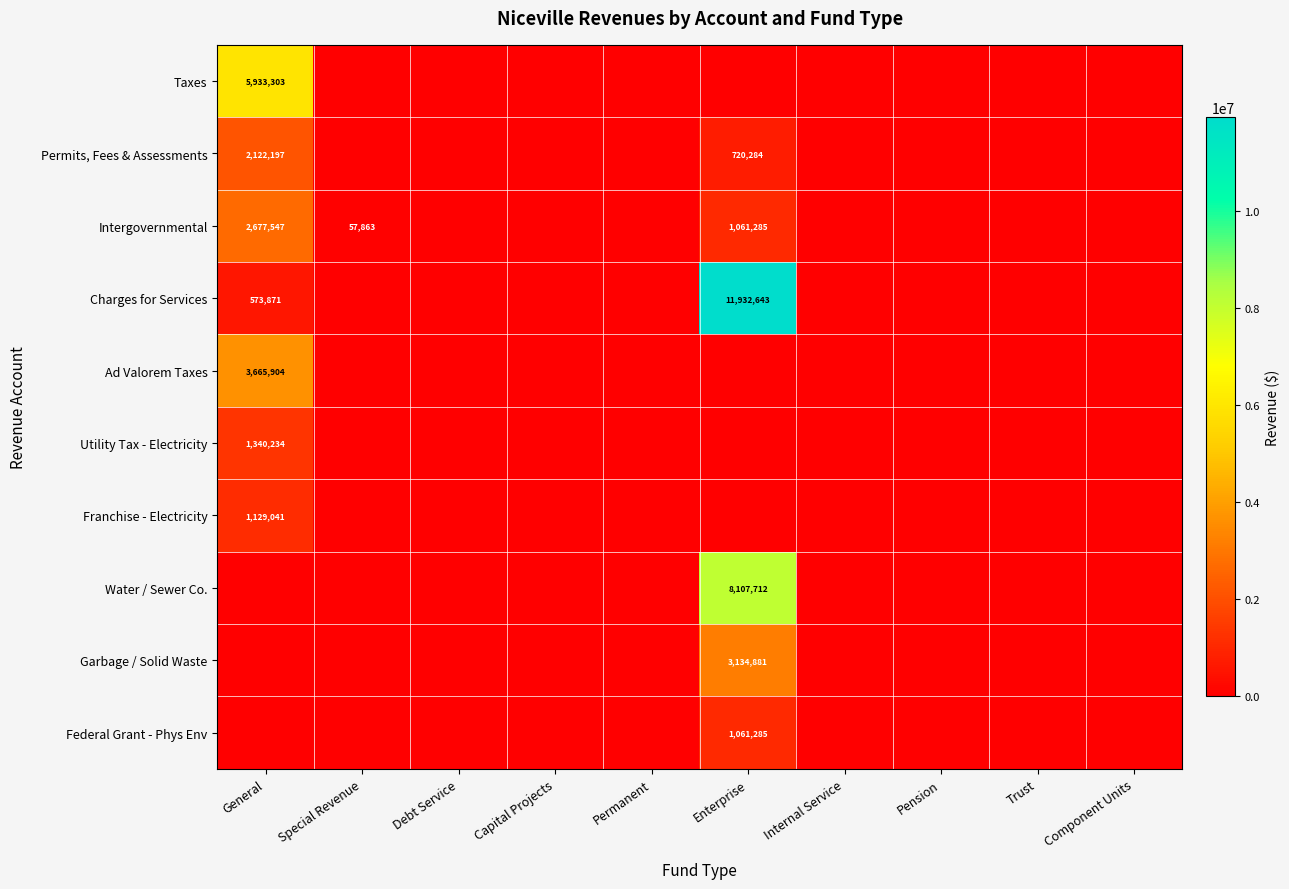

True or false: Utility Tax - Electricity has a value of 2272824 at General.

False